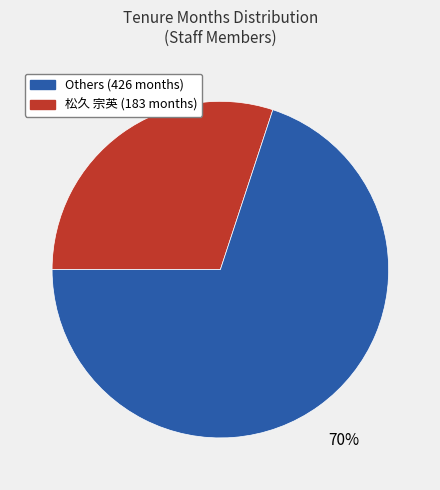

To the nearest percent, what is the average slice percentage?

50%